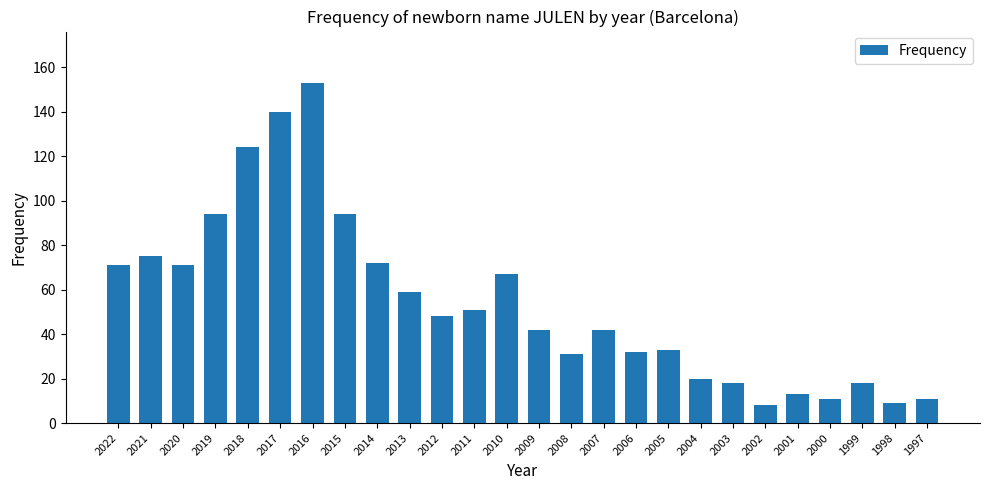

Where does the data first go above 48?

2022